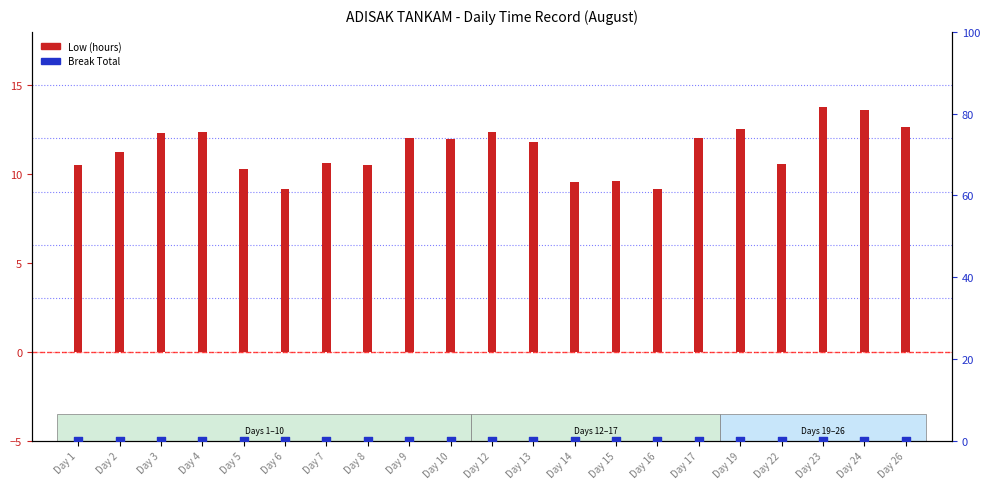

Which series contains the lowest Y value?

Break Total